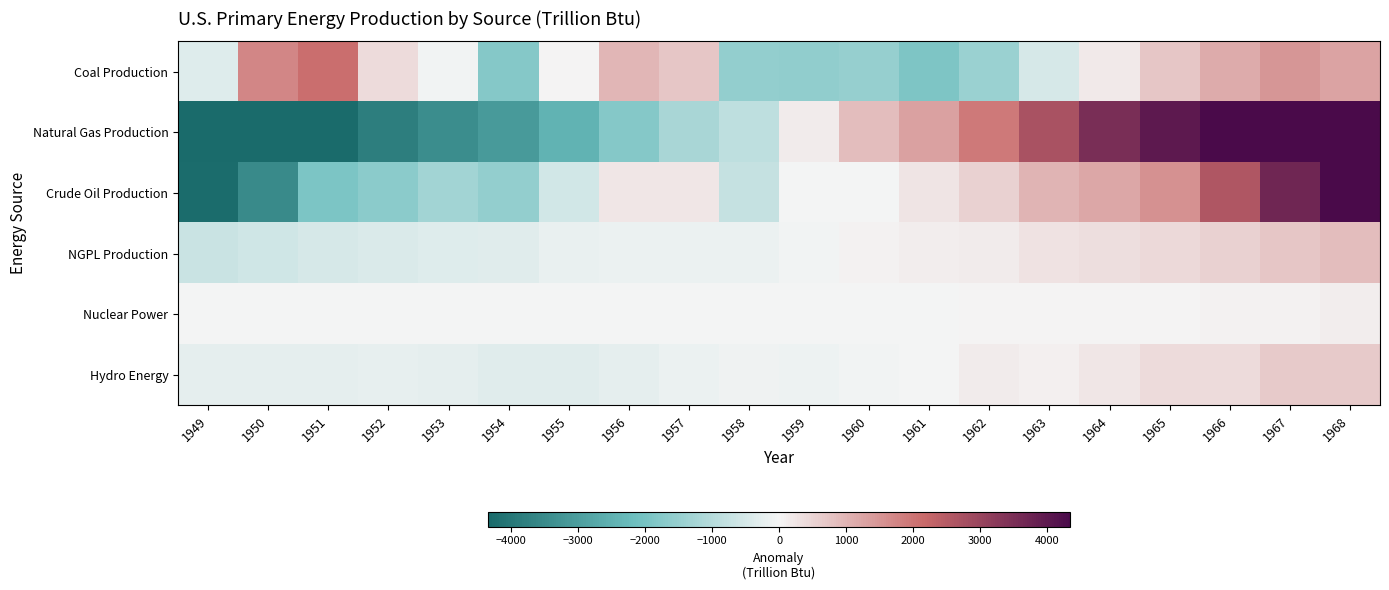

Reading left to right, what are all the values shown in this chart?

Coal Production: 1949=-366.2	1950=1720.1	1951=2079.2	1952=394.2	1953=-62.3	1954=-1797.6	1955=29.5	1956=966.3	1957=721.3	1958=-1557.0	1959=-1562.1	1960=-1522.7	1961=-1893.0	1962=-1439.5	1963=-490.8	1964=183.8	1965=715.2	1966=1127.6	1967=1485.4	1968=1268.6
Natural Gas Production: 1949=-6419.9	1950=-5564.1	1951=-4381.4	1952=-3833.5	1953=-3458.3	1954=-3115.3	1955=-2452.5	1956=-1795.0	1957=-1191.9	1958=-854.9	1959=154.7	1960=859.0	1961=1307.6	1962=1919.7	1963=2715.7	1964=3501.3	1965=3978.3	1966=5213.6	1967=6146.0	1968=7270.7
Crude Oil Production: 1949=-4281.0	1950=-3517.5	1951=-1927.5	1952=-1683.2	1953=-1293.2	1954=-1537.3	1955=-554.6	1956=216.0	1957=213.8	1958=-760.1	1959=-31.6	1960=-29.6	1961=242.0	1962=557.7	1963=1001.6	1964=1199.3	1965=1557.1	1966=2596.8	1967=3687.1	1968=4344.2
NGPL Production: 1949=-706.3	1950=-599.0	1951=-502.0	1952=-426.7	1953=-361.7	1954=-311.3	1955=-189.5	1956=-148.1	1957=-138.6	1958=-136.7	1959=-42.7	1960=34.3	1961=118.3	1962=158.2	1963=274.5	1964=365.0	1965=440.8	1966=558.7	1967=736.0	1968=876.9
Nuclear Power: 1949=-23.6	1950=-23.6	1951=-23.6	1952=-23.6	1953=-23.6	1954=-23.6	1955=-23.6	1956=-23.6	1957=-23.5	1958=-21.7	1959=-21.4	1960=-17.6	1961=-3.9	1962=2.8	1963=14.6	1964=16.2	1965=19.6	1966=40.6	1967=64.9	1968=118.0
Hydro Energy: 1949=-250.6	1950=-259.9	1951=-251.6	1952=-209.5	1953=-262.5	1954=-315.6	1955=-315.5	1956=-240.6	1957=-159.7	1958=-83.4	1959=-126.9	1960=-67.4	1961=-18.9	1962=140.8	1963=96.0	1964=211.0	1965=383.7	1966=386.2	1967=671.3	1968=673.3